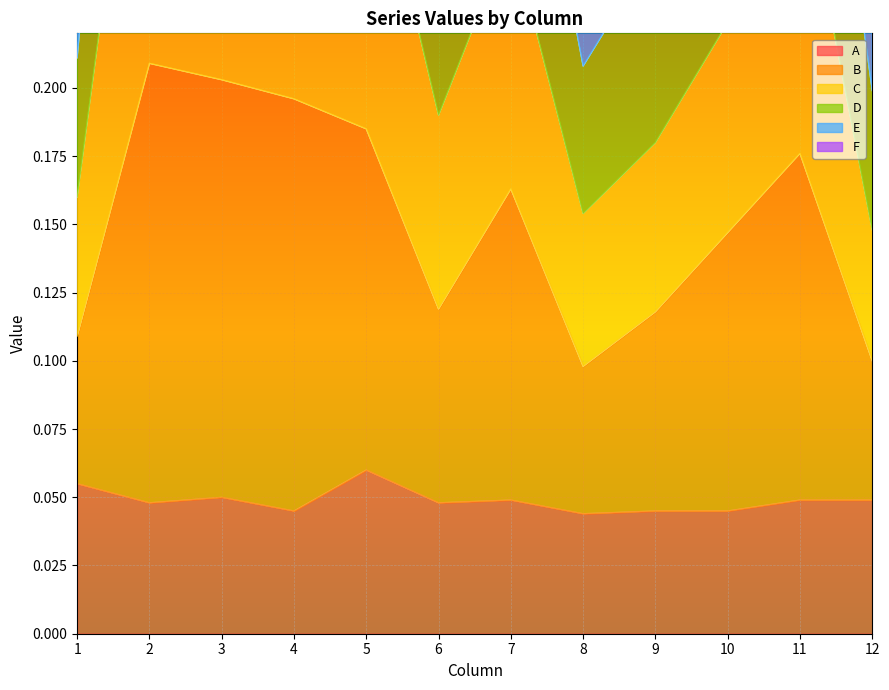

What is the maximum value for F?

0.6